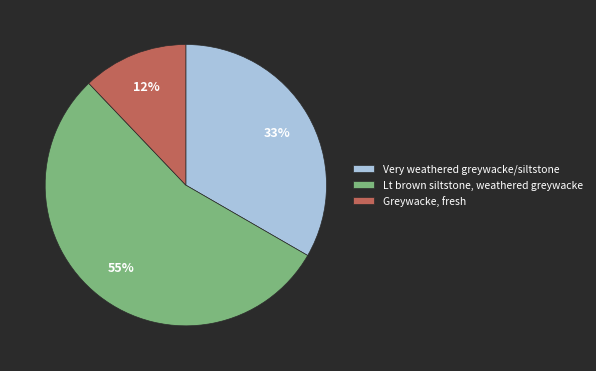

Is there any slice that represents more than half of the pie?

Yes